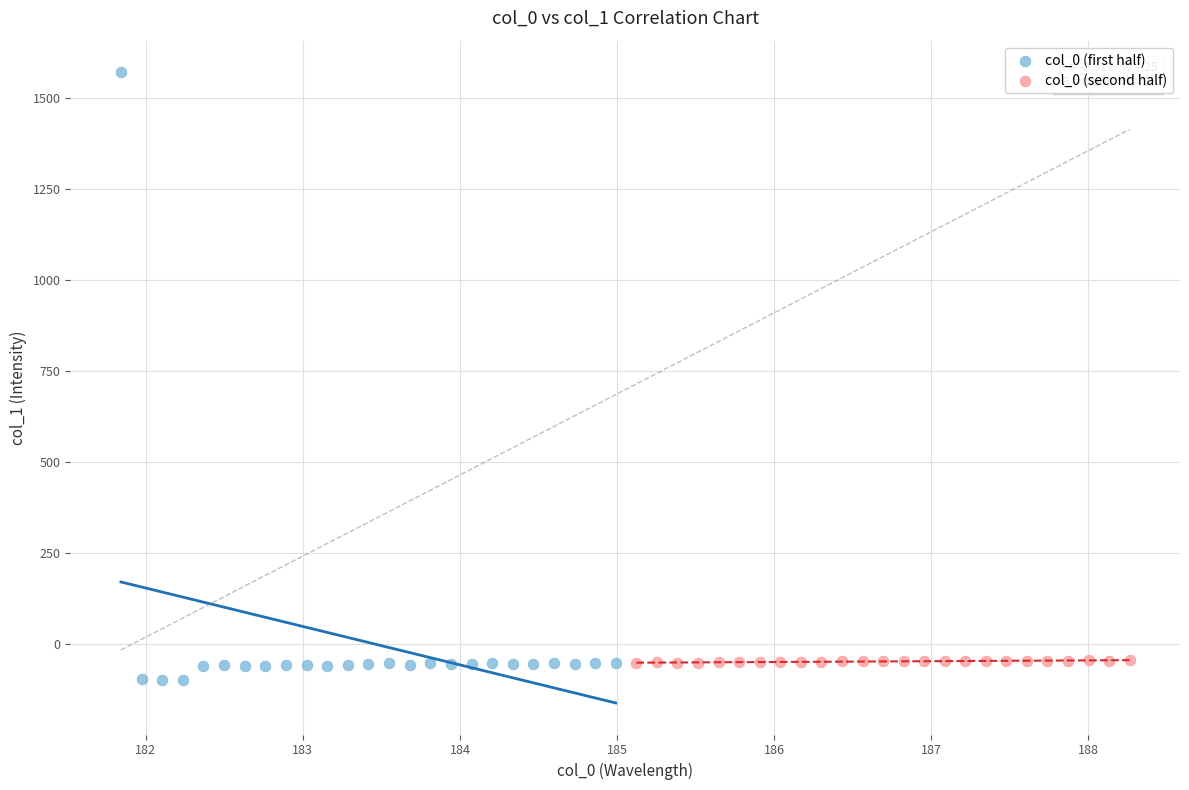

Which series has the largest Y range (max minus min)?

col_0 (first half)